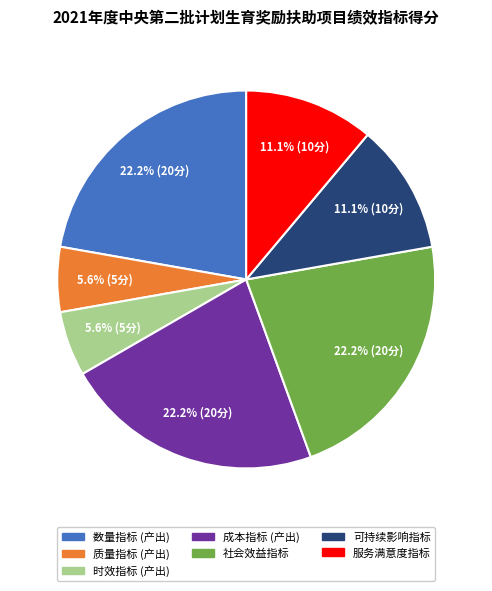

What is the ratio of the value at 服务满意度指标 to the value at 成本指标 (产出)?

0.5